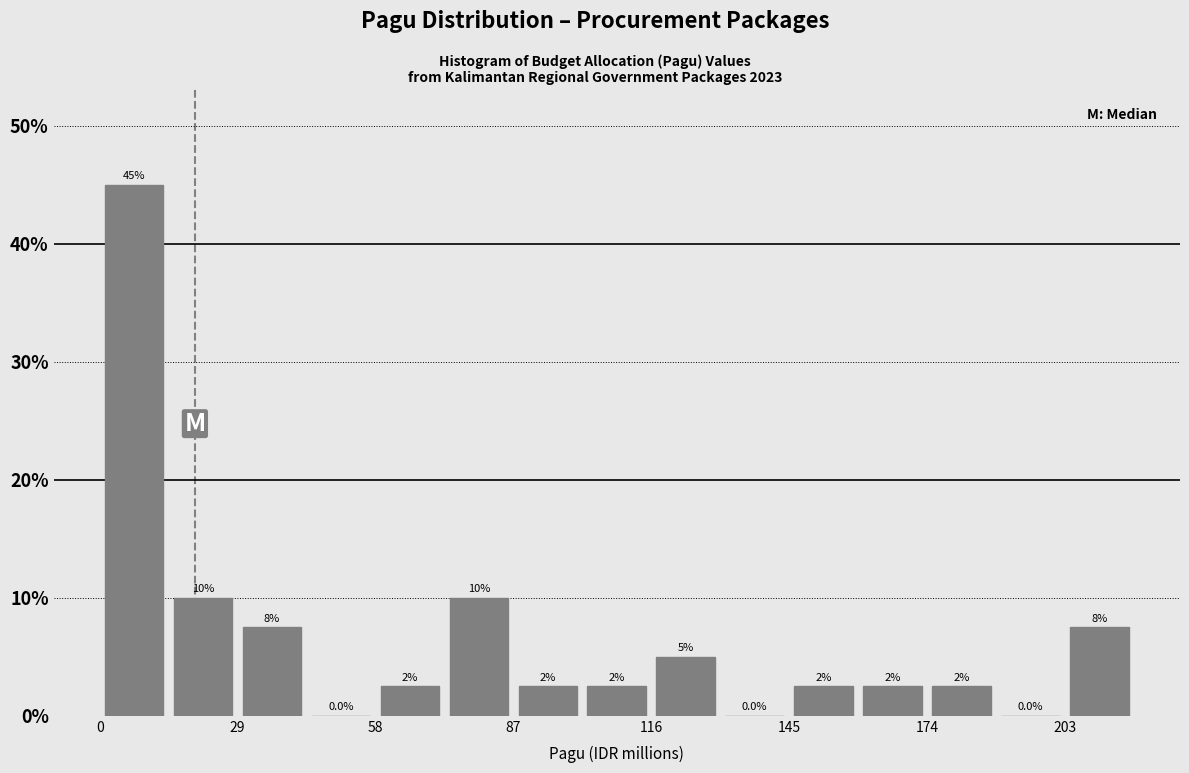

Around what value on the x-axis is the tallest bar? Give the approximate position of its centre, as read against the axis.

10